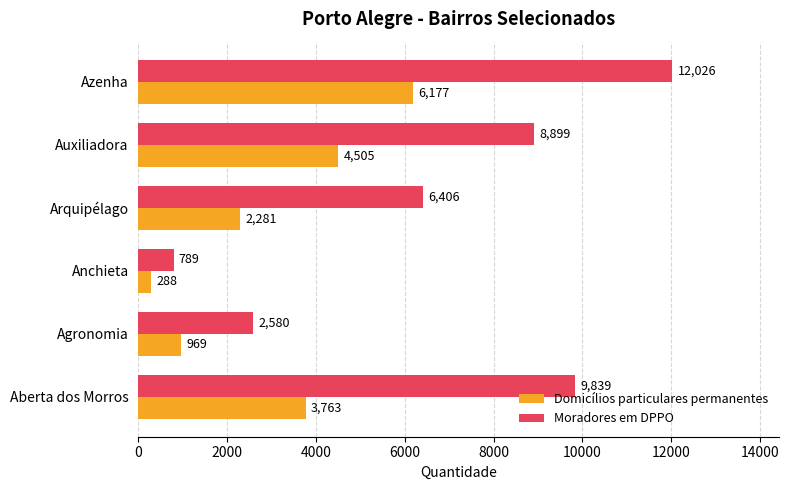

How many distinct data groups are displayed?

2